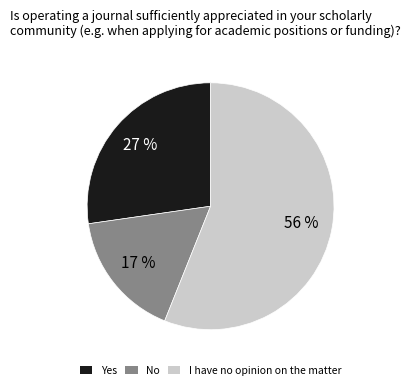

How many slices are in this pie chart?

3